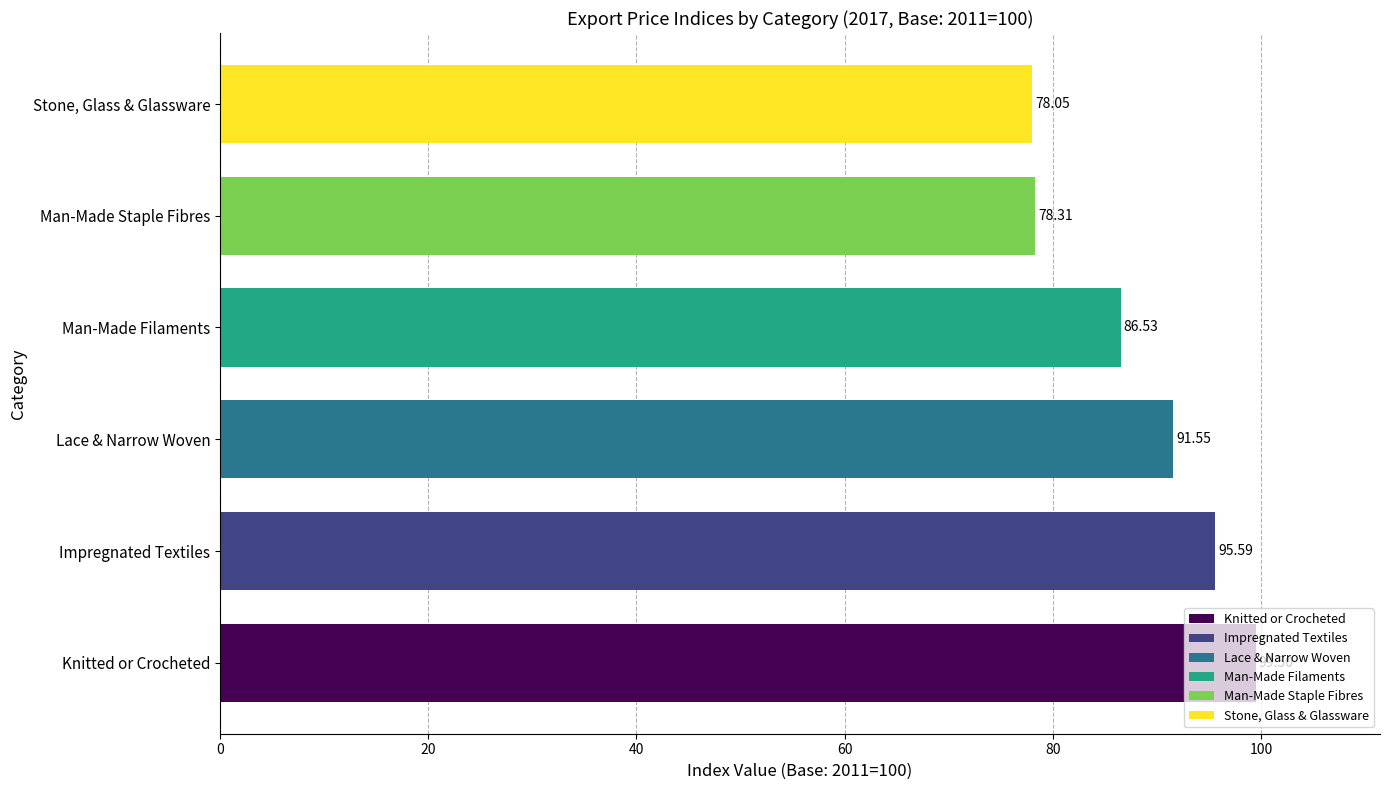

At which category does the chart reach its minimum across all series?

Stone, Glass & Glassware